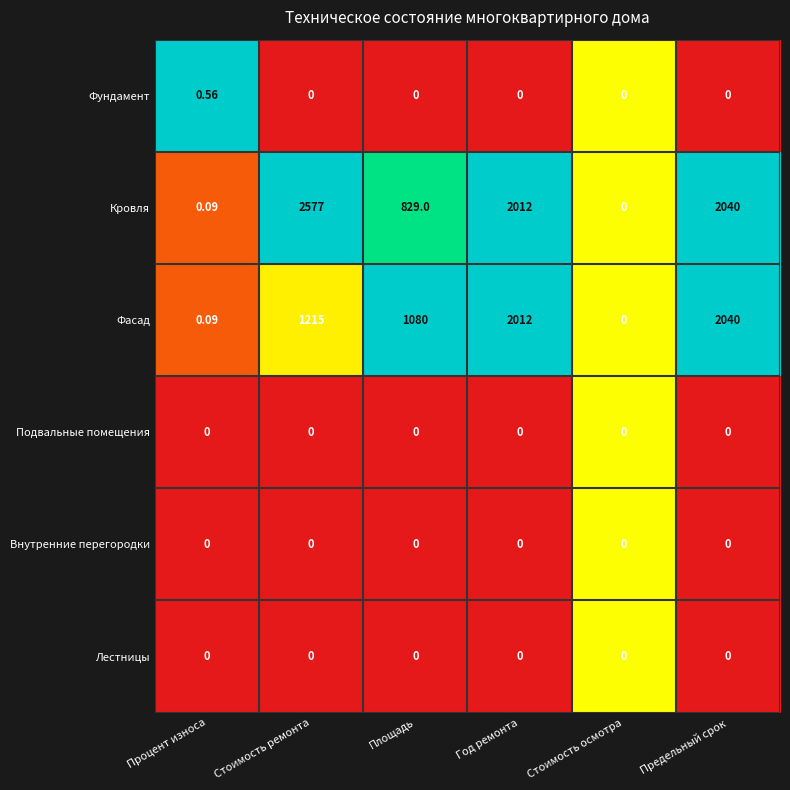

Which series has the widest spread of values?

Кровля